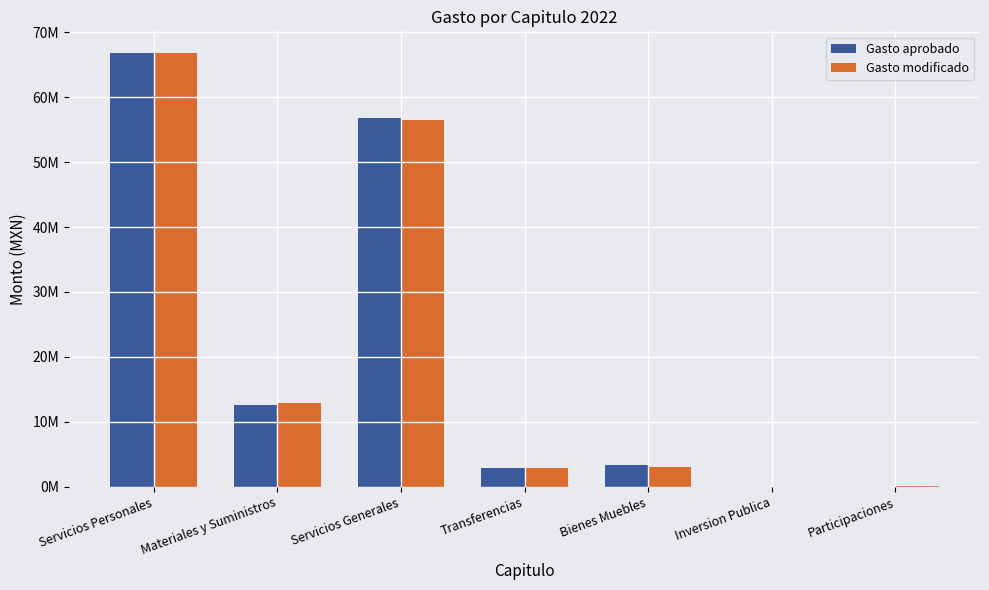

Reading right to left, extract all data points from this chart.

Gasto aprobado: Participaciones=0.0	Inversion Publica=0.0	Bienes Muebles=3324973.0	Transferencias=2857000.0	Servicios Generales=56761206.4	Materiales y Suministros=12585789.9	Servicios Personales=66792902.8
Gasto modificado: Participaciones=201918.4	Inversion Publica=0.0	Bienes Muebles=3043450.1	Transferencias=2857000.0	Servicios Generales=56547328.2	Materiales y Suministros=12920808.6	Servicios Personales=66753366.6